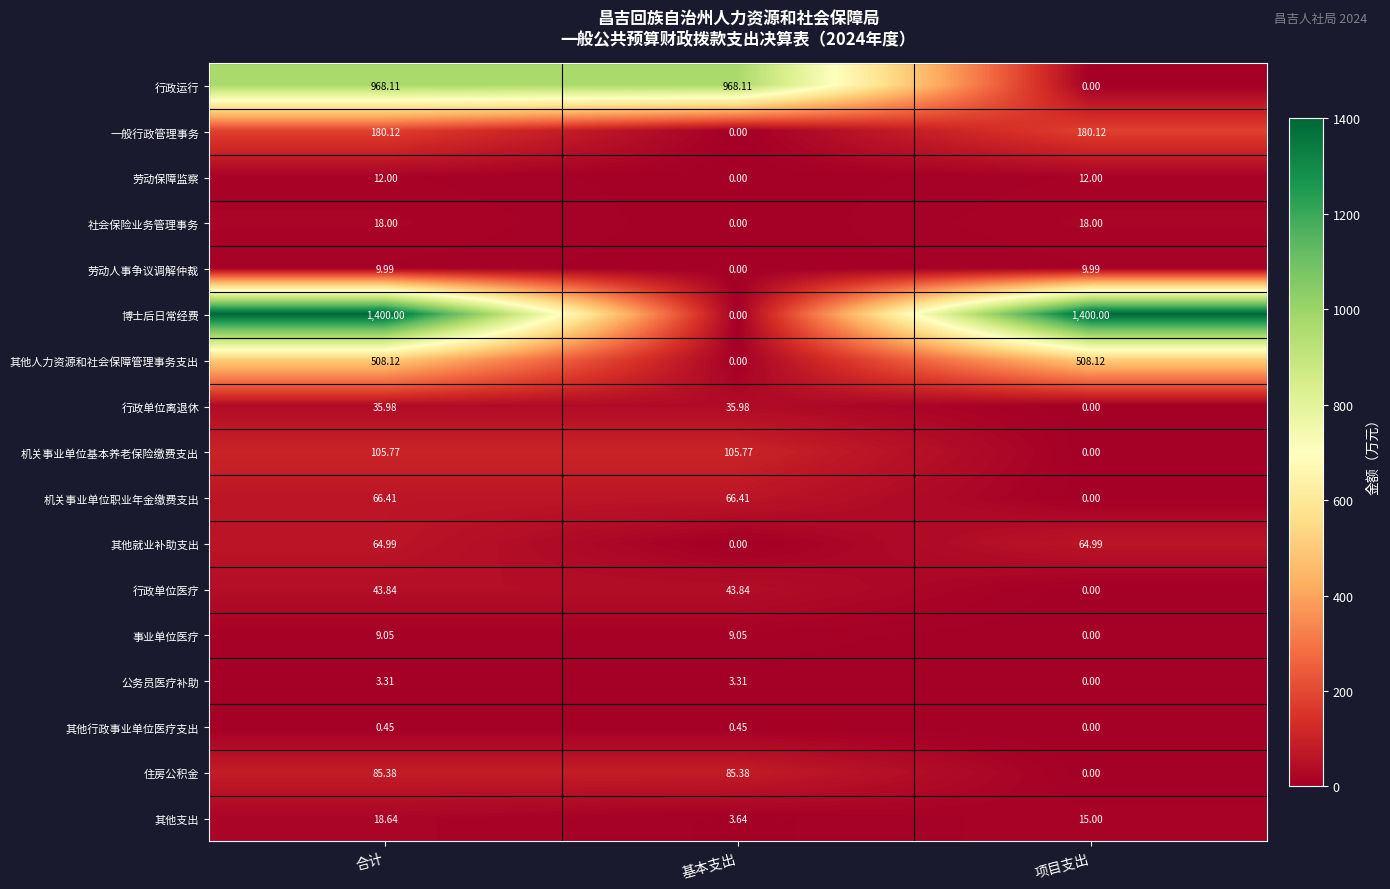

List the series in order of their peak value, highest first.

博士后日常经费, 行政运行, 其他人力资源和社会保障管理事务支出, 一般行政管理事务, 机关事业单位基本养老保险缴费支出, 住房公积金, 机关事业单位职业年金缴费支出, 其他就业补助支出, 行政单位医疗, 行政单位离退休, 其他支出, 社会保险业务管理事务, 劳动保障监察, 劳动人事争议调解仲裁, 事业单位医疗, 公务员医疗补助, 其他行政事业单位医疗支出